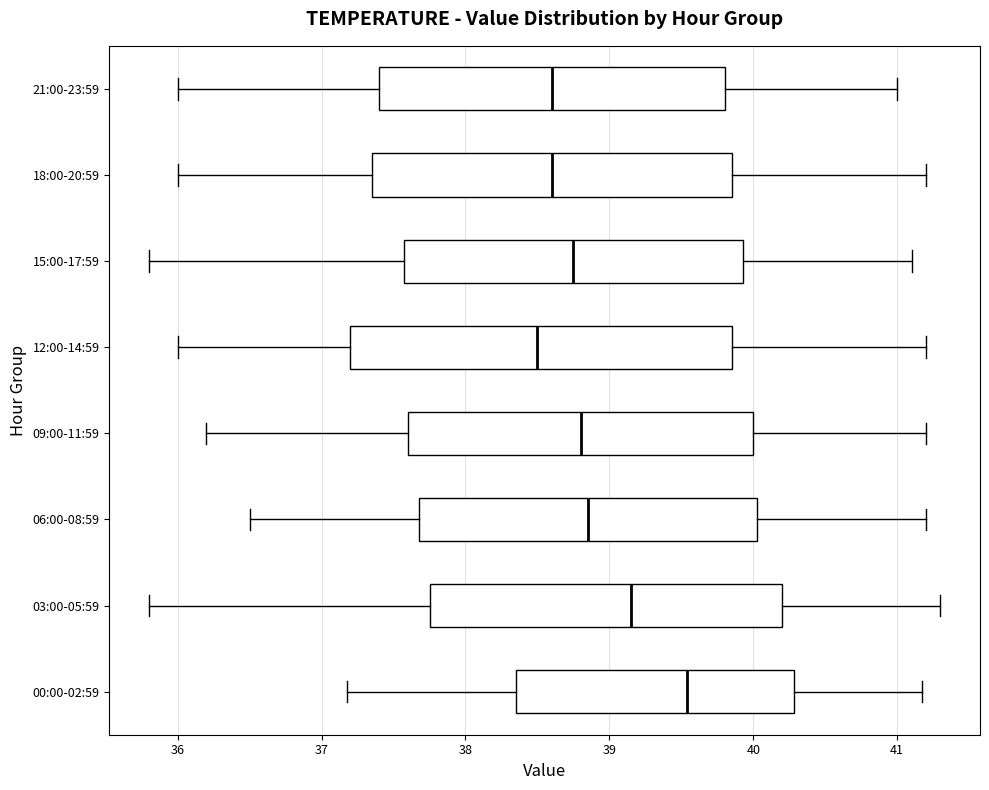

Which box is the widest, from its left edge to its right edge?

12:00-14:59